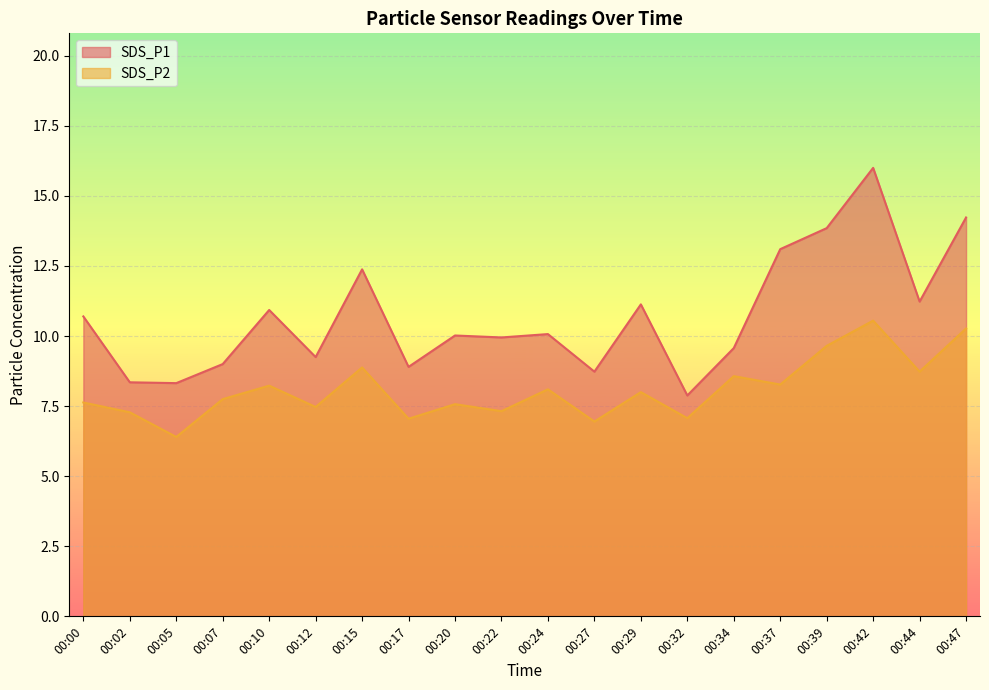

What is the sum of the SDS_P2 values at 00:24 and 00:44?

16.8